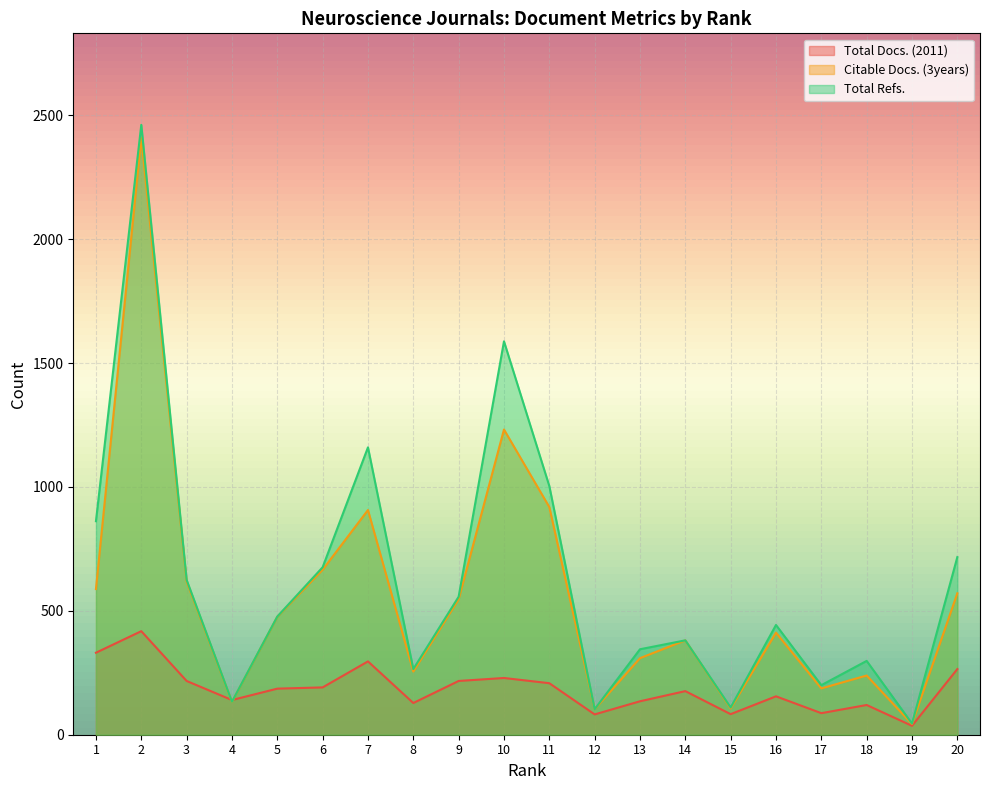

What is the total value across all series at 7?

2363